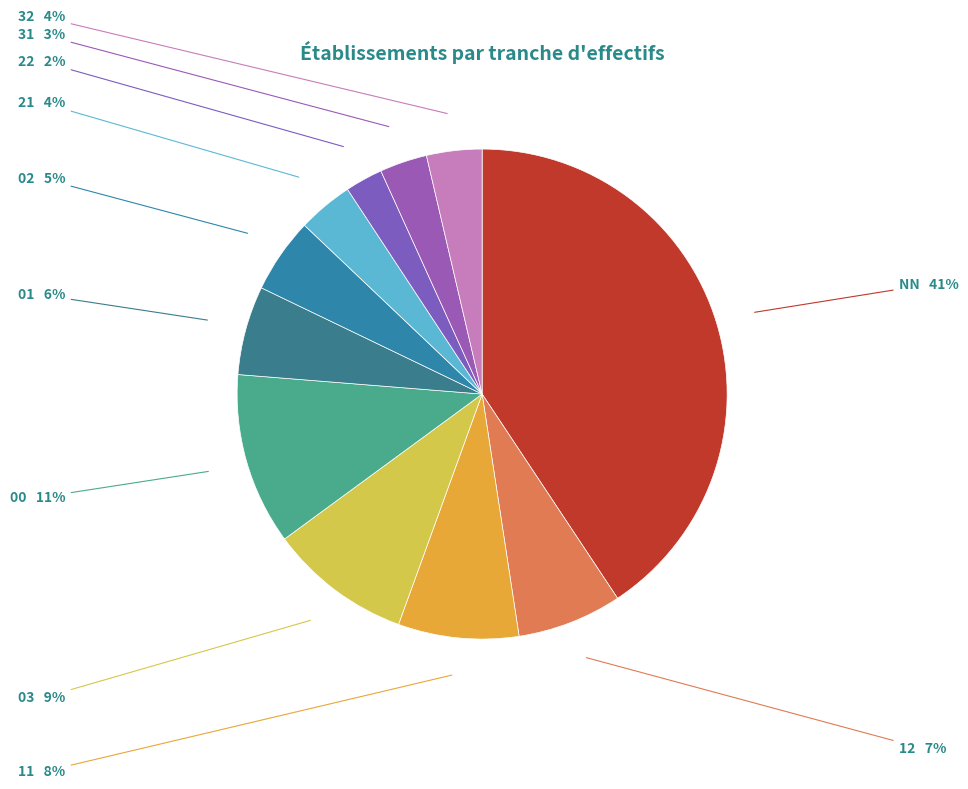

True or false: 31 accounts for 11% of the total.

False